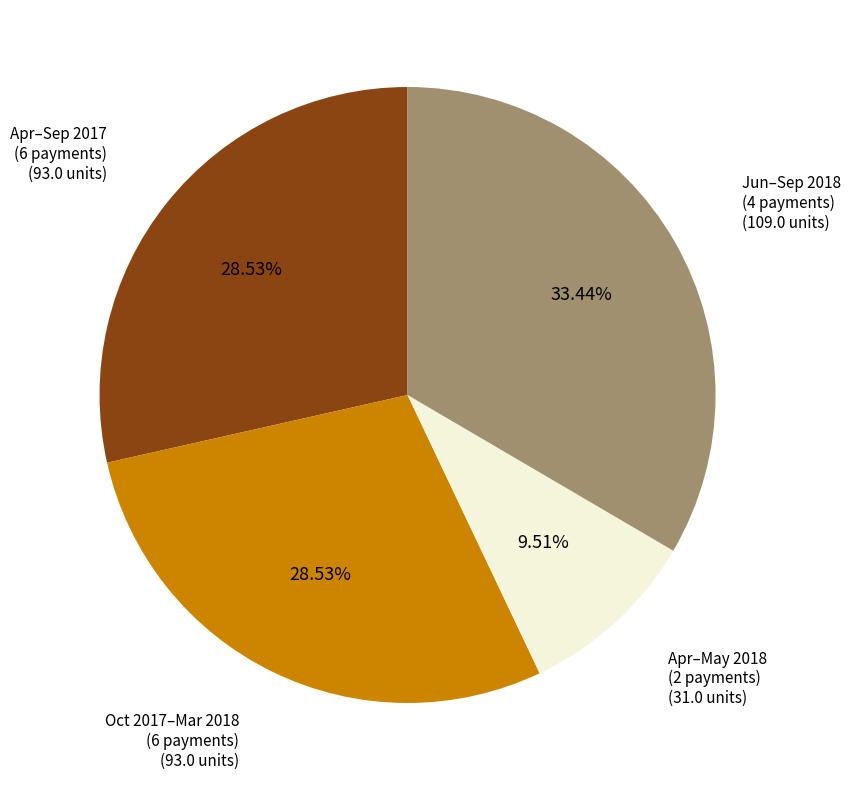

Is there a majority slice in this chart?

No